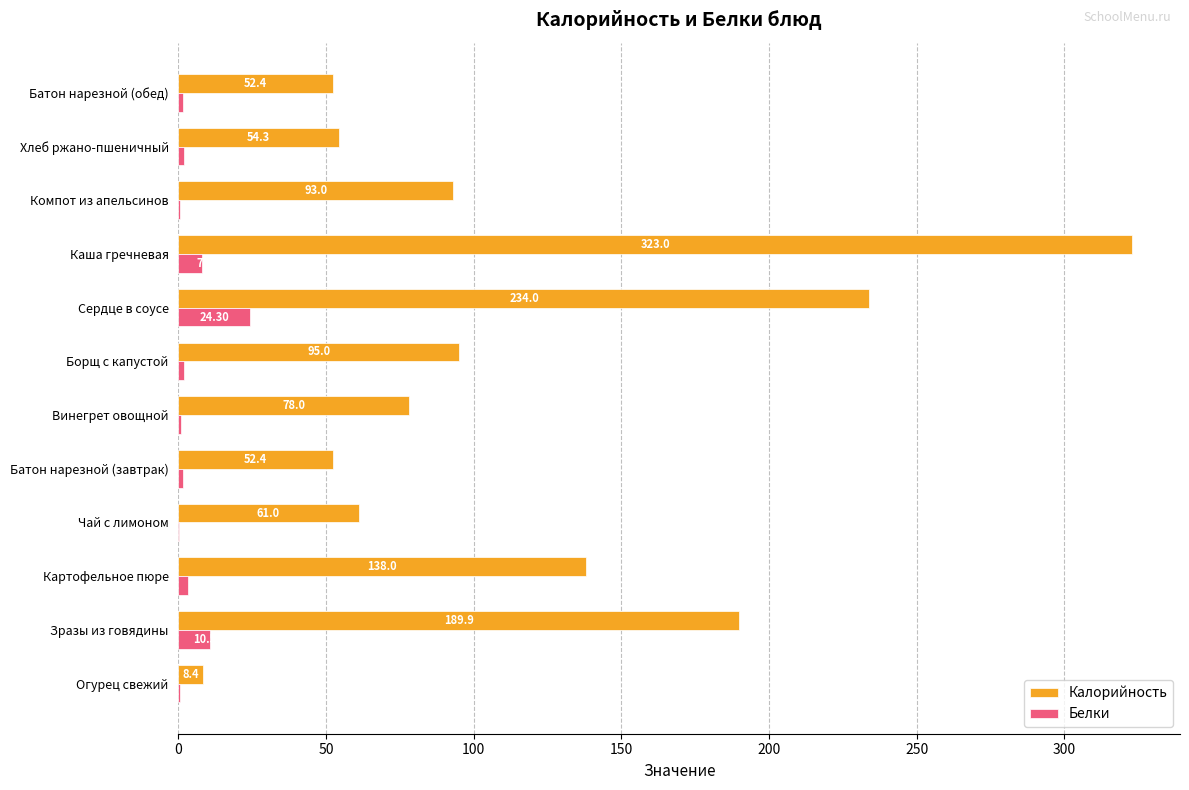

What is the total value across all series at Батон нарезной (обед)?

53.9